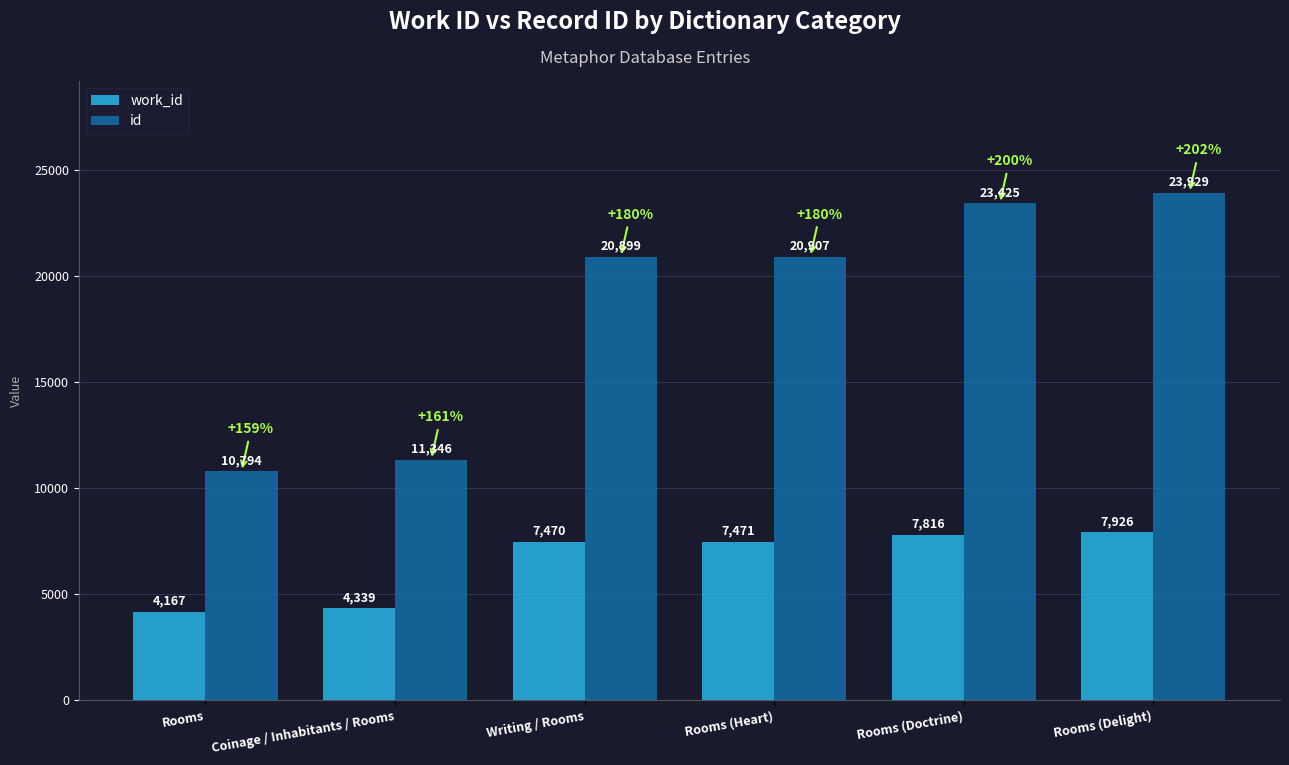

How many distinct data groups are displayed?

2